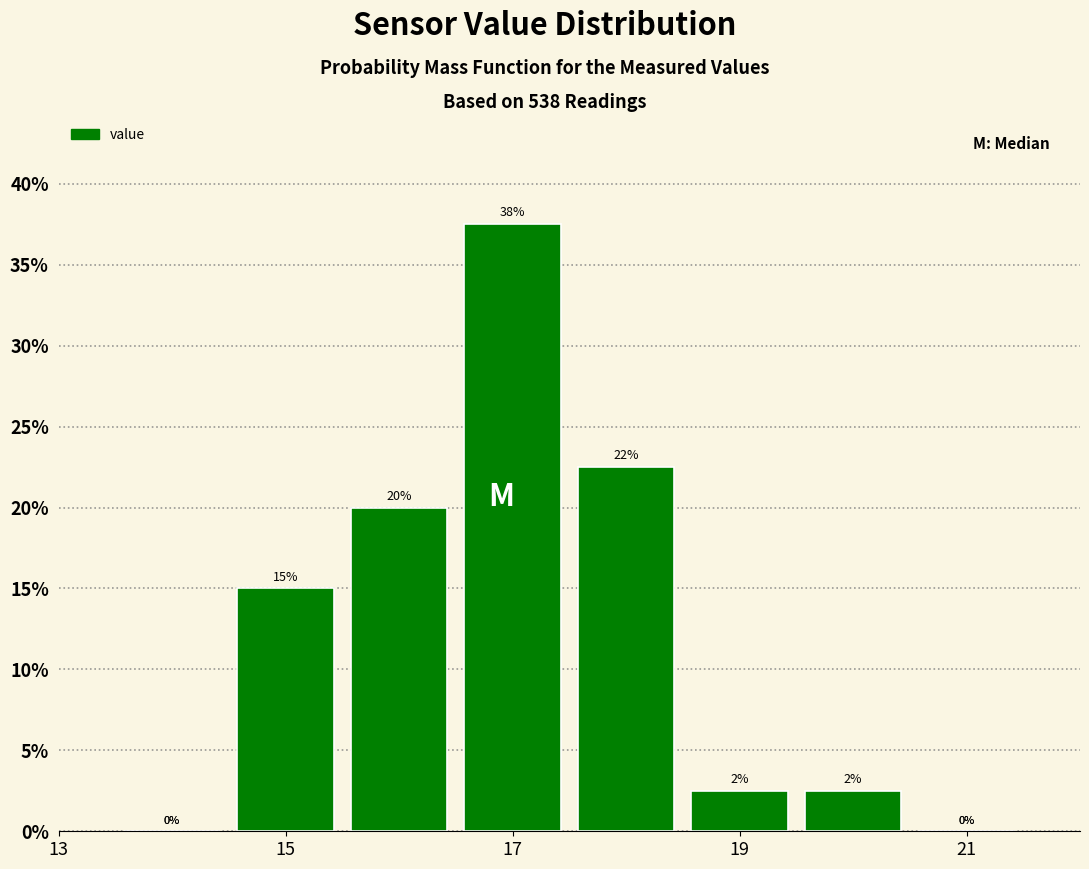

Which range on the x-axis has the tallest bar?

16.5 to 17.5